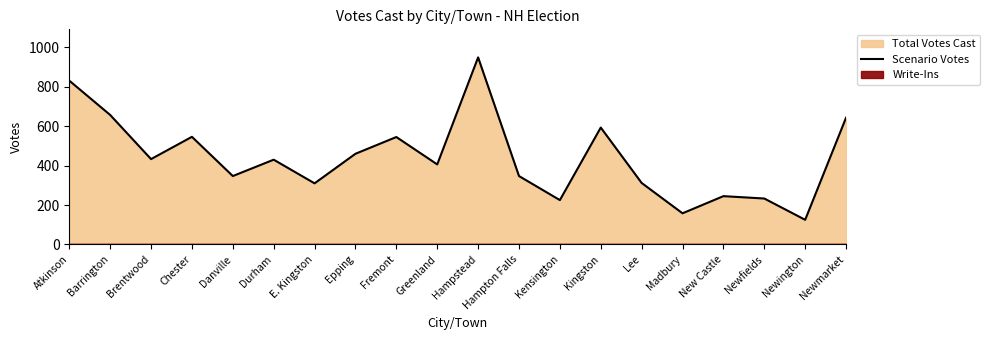

Reading left to right, what are all the values shown in this chart?

Atkinson=831	Barrington=657	Brentwood=433	Chester=546	Danville=347	Durham=430	E. Kingston=310	Epping=460	Fremont=545	Greenland=406	Hampstead=949	Hampton Falls=347	Kensington=225	Kingston=593	Lee=312	Madbury=158	New Castle=245	Newfields=233	Newington=125	Newmarket=643